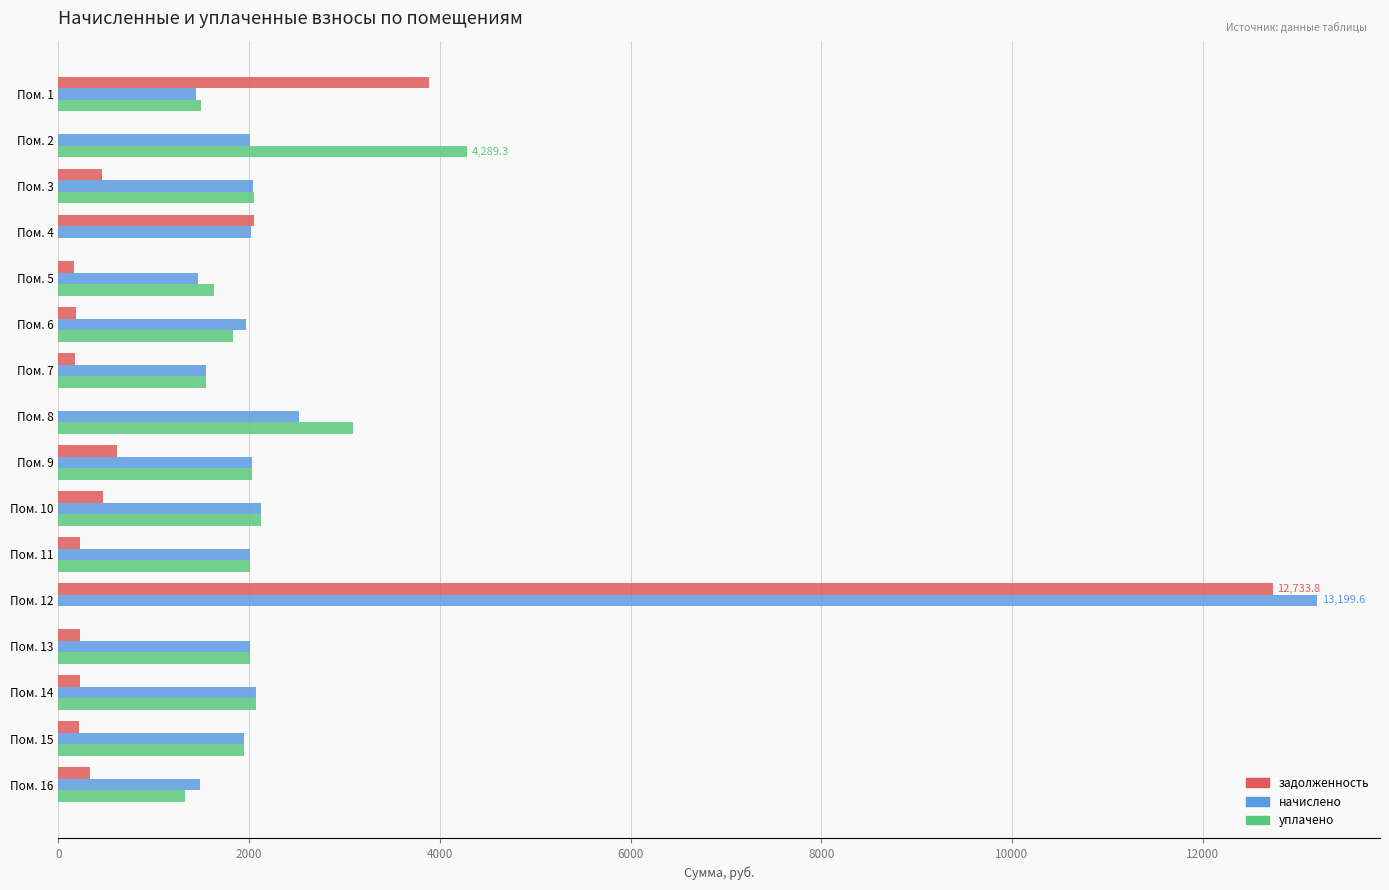

At which category is the sum across all series the highest?

Пом. 12